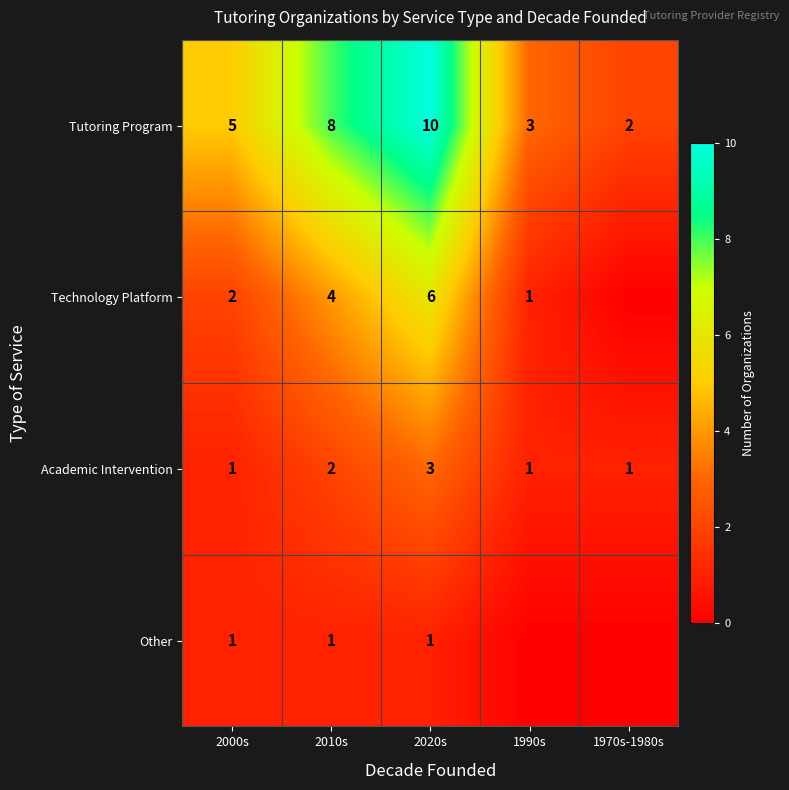

What is the approximate value of Tutoring Program at 2010s?

8